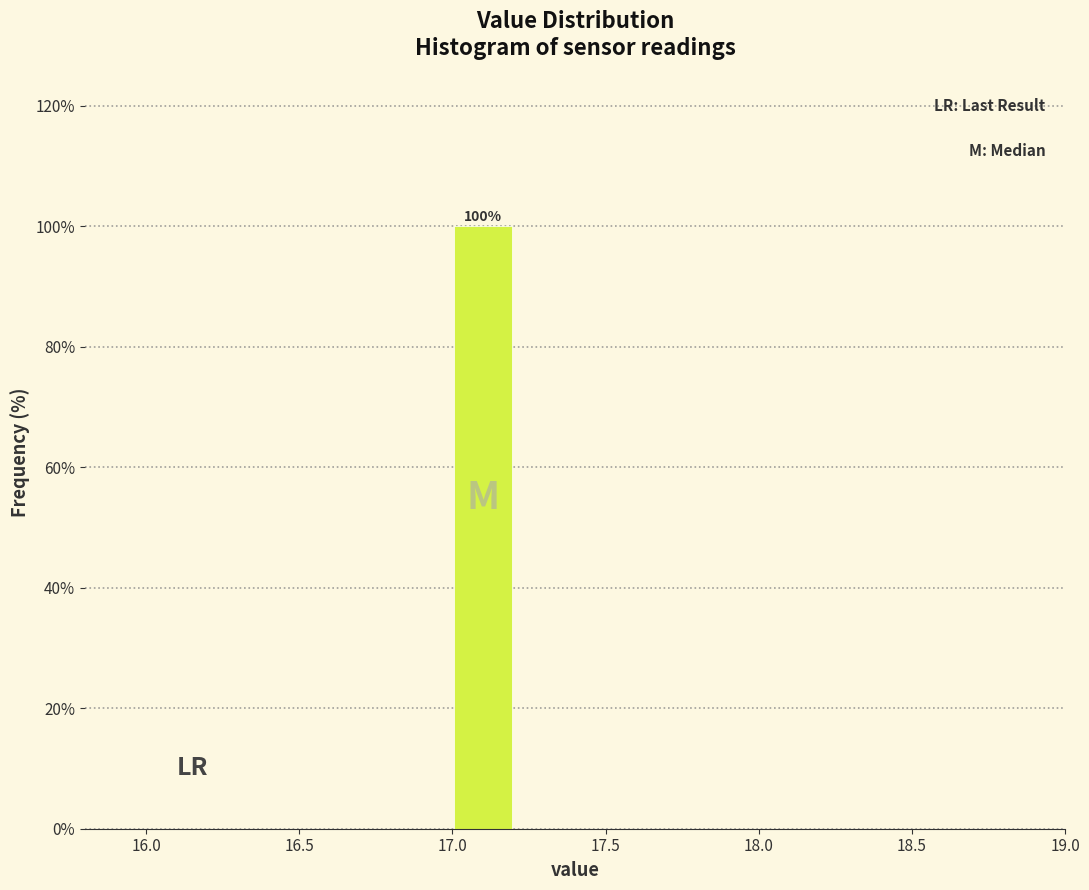

Over which range of the x-axis is the bar tallest?

17.0 to 17.2